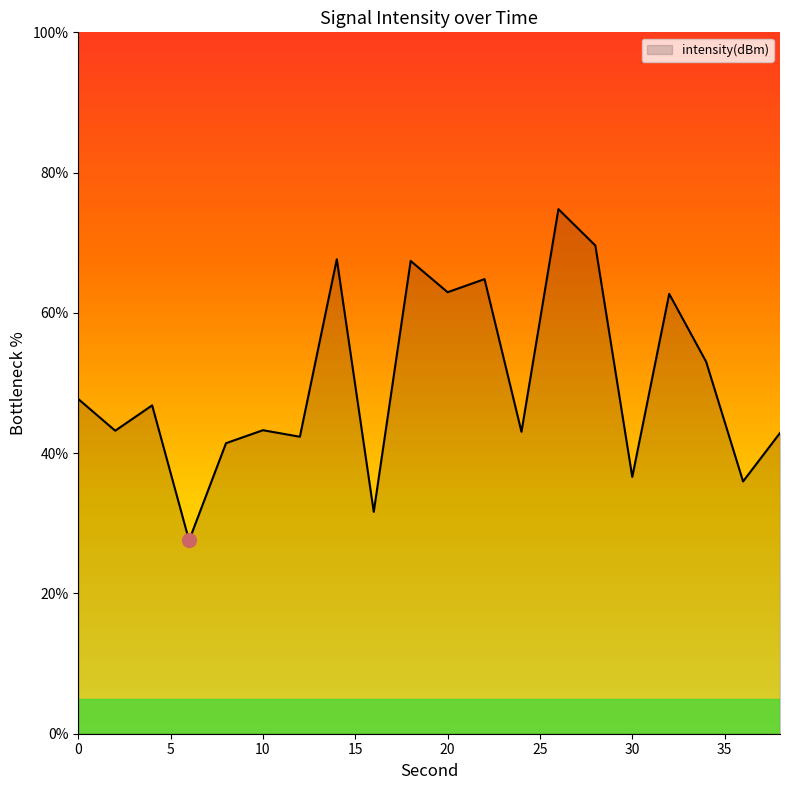

What is the difference between the maximum and minimum values?

47.2